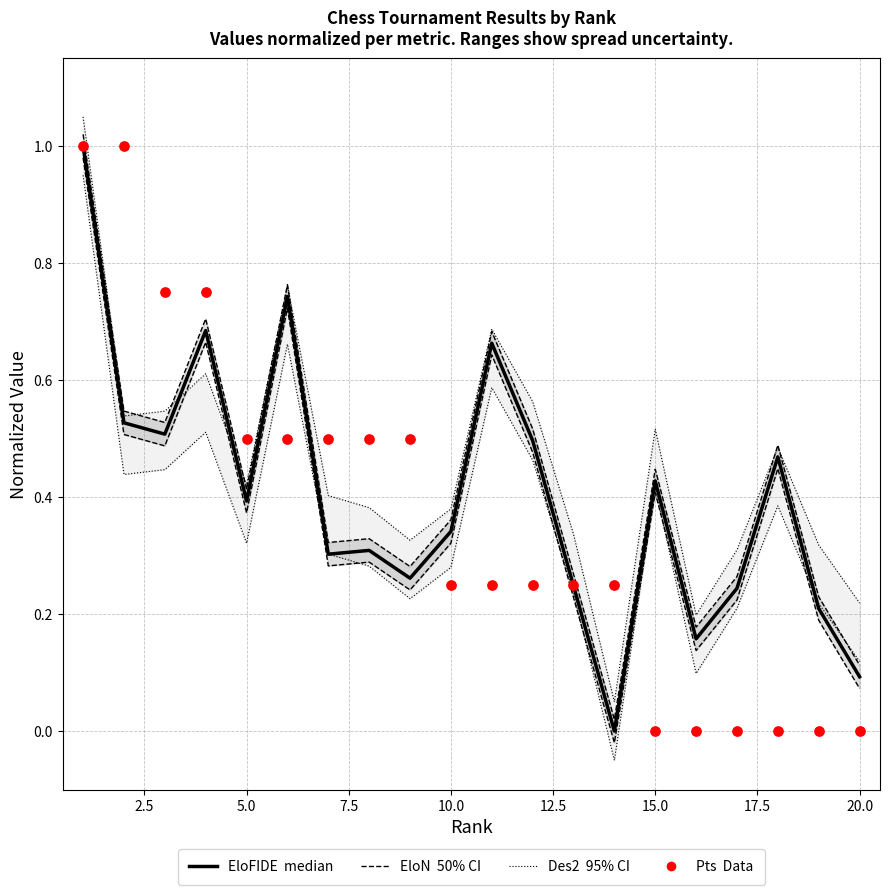

What are all the series names shown in the legend?

EloFIDE (median), EloN (50% CI), Des2 (95% CI), Pts (Data)